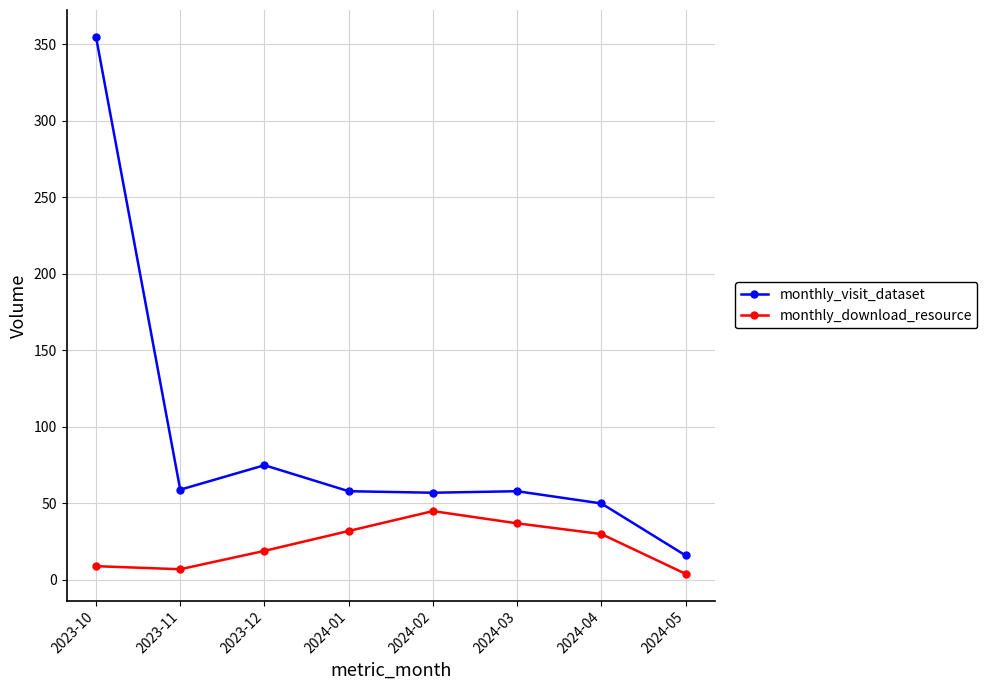

How many data points does each series have?

8